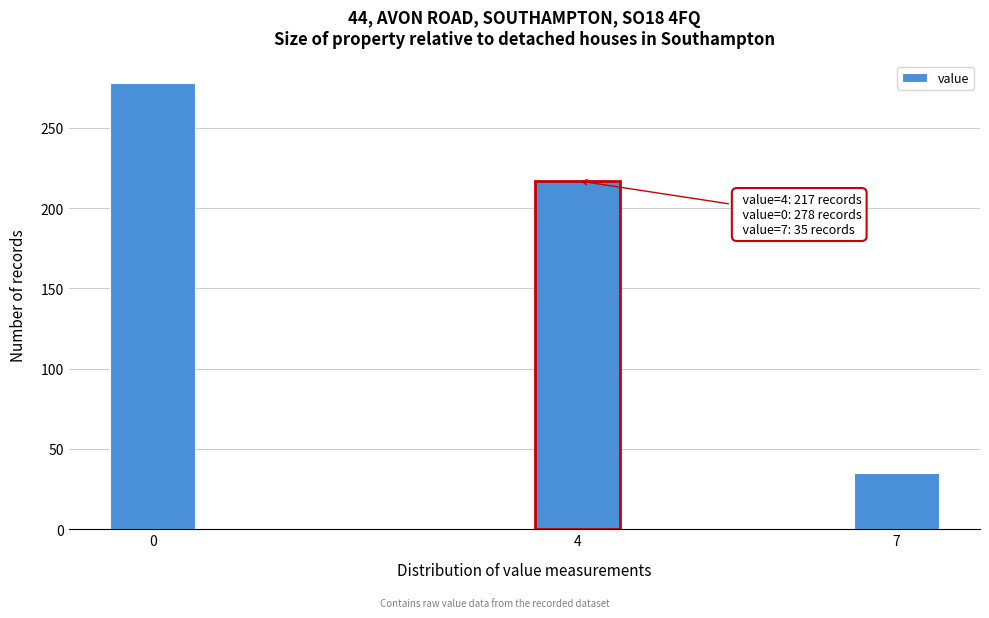

Reading left to right, what are all the values shown in this chart?

0=278	4=217	7=35